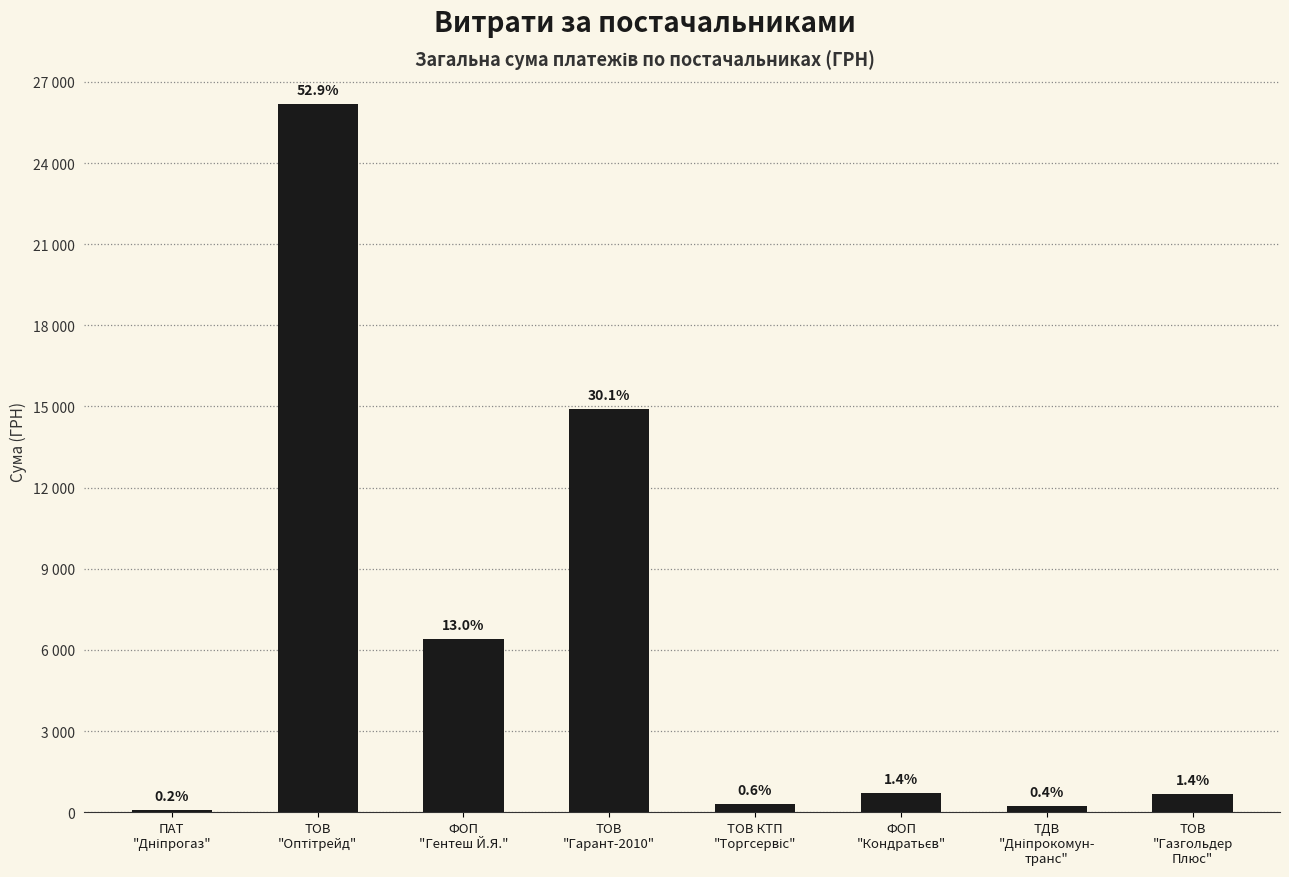

The chart shows a value of 541.3 at ТОВ КТП
"Торгсервіс". True or false?

False